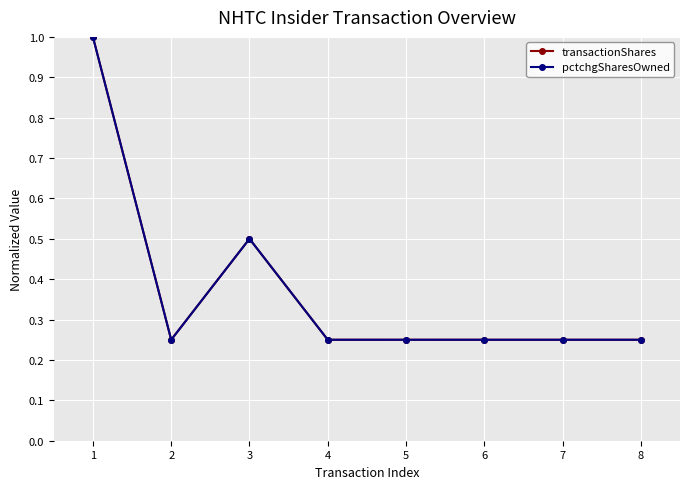

Count the number of data series in this chart.

2